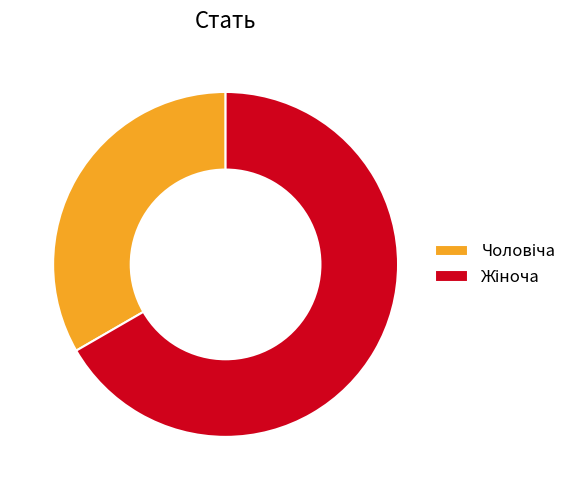

How many segments does this pie chart have?

2